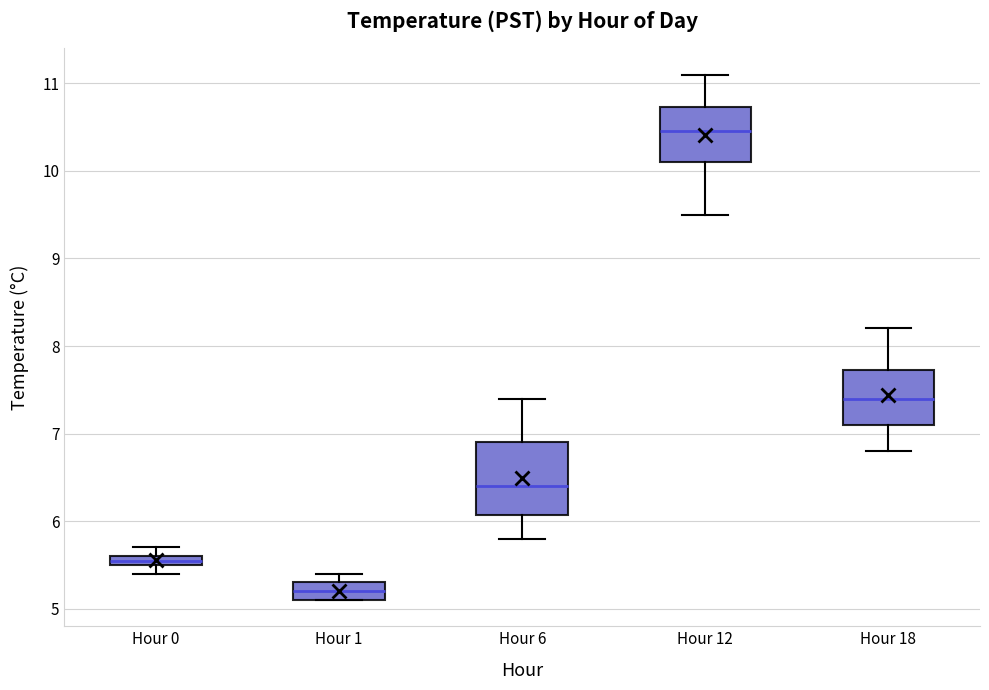

Which box has the highest median line?

Hour 12